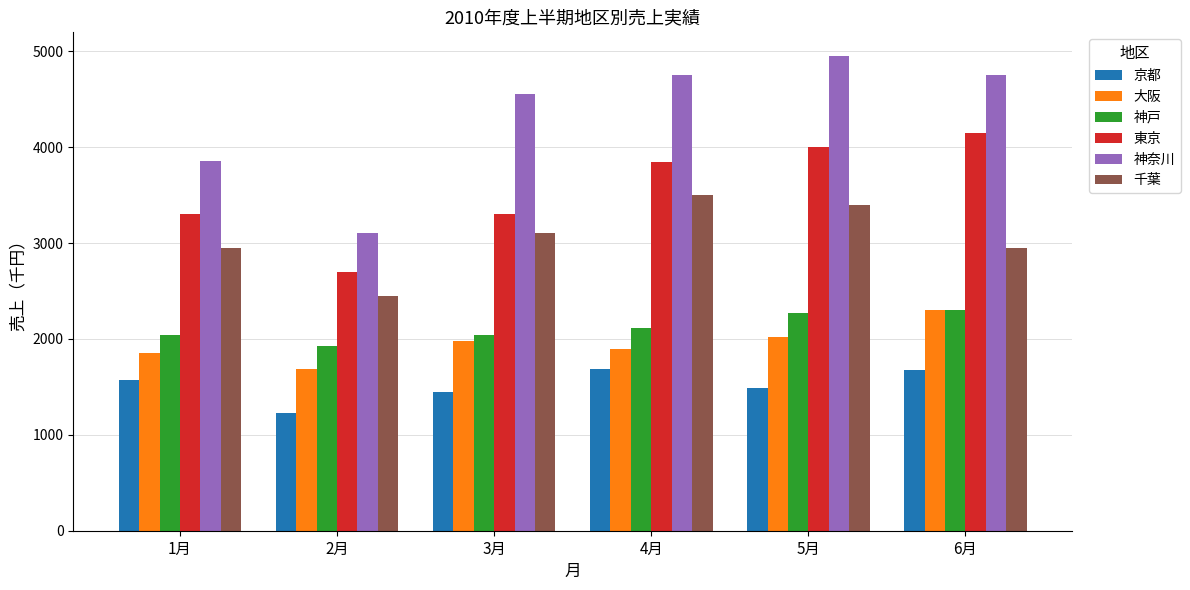

What is the value of the 京都 bar at the 6th from the left?

1680